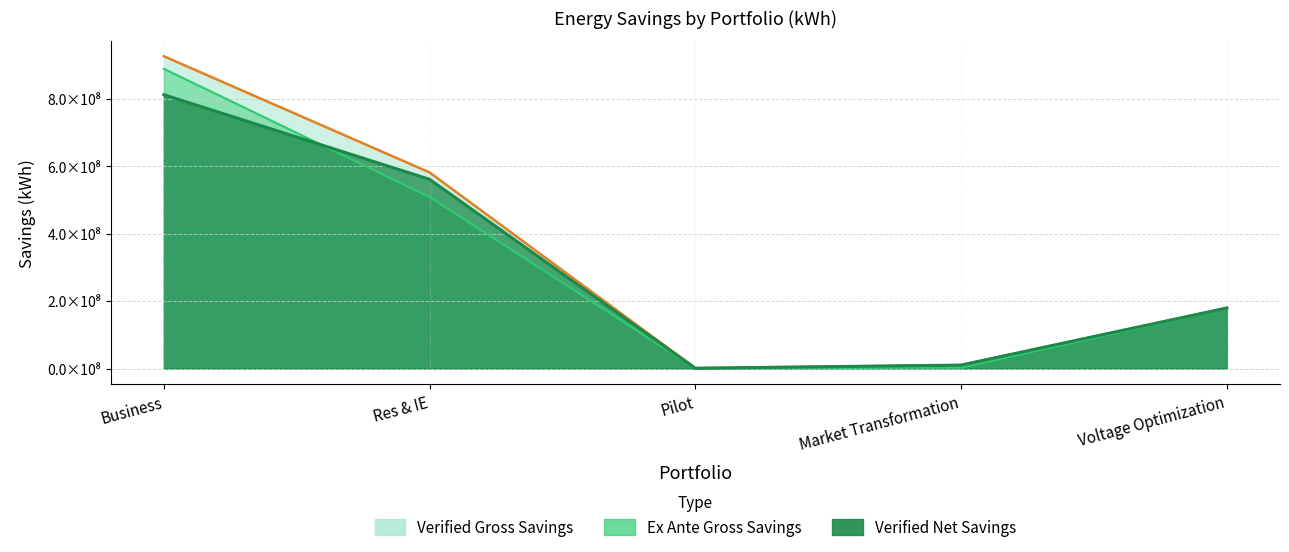

True or false: Verified Net Savings has a value of 18948515 at Market Transformation.

False